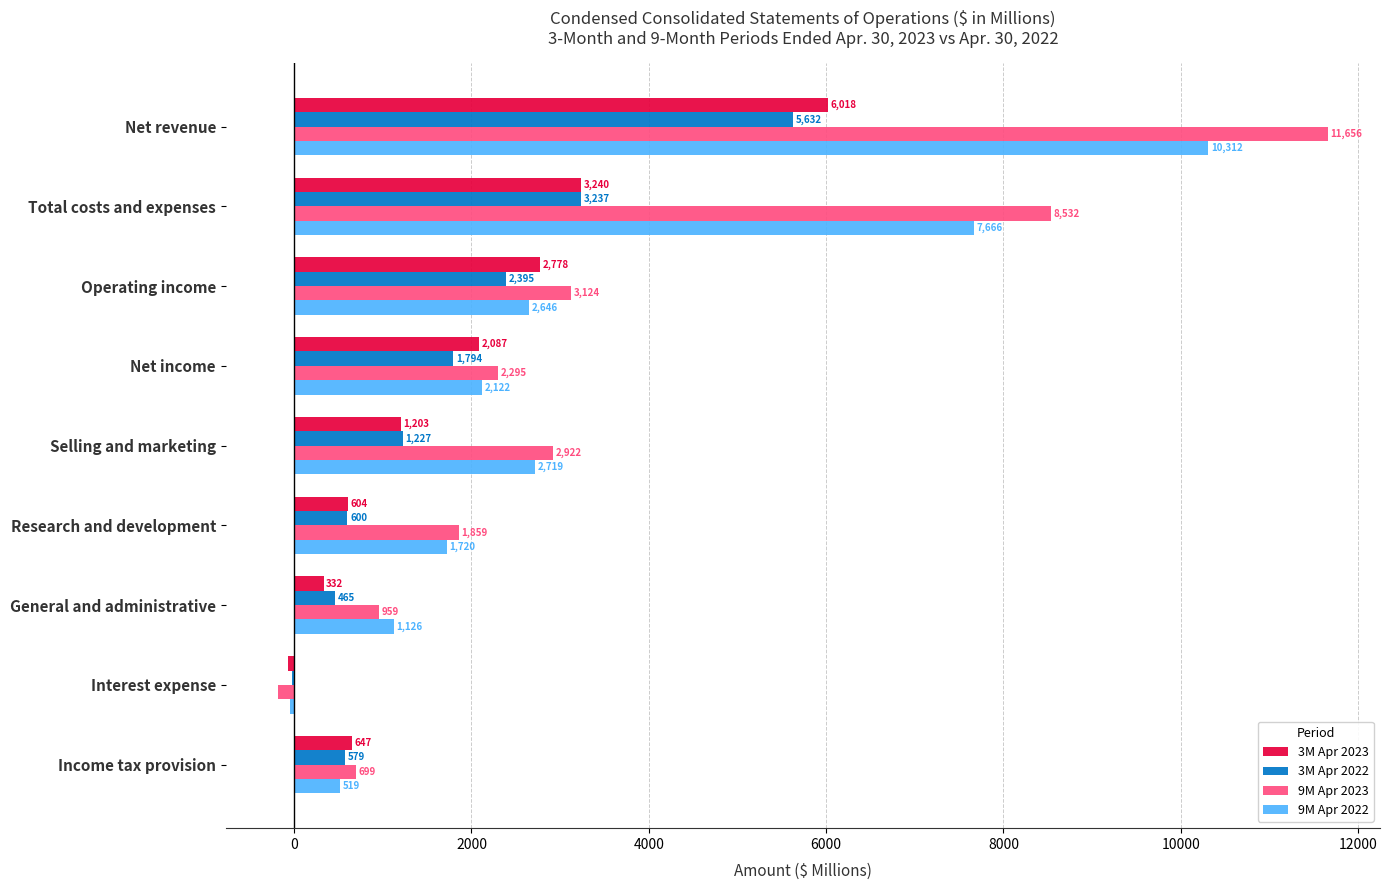

What is the greatest value displayed?

11656